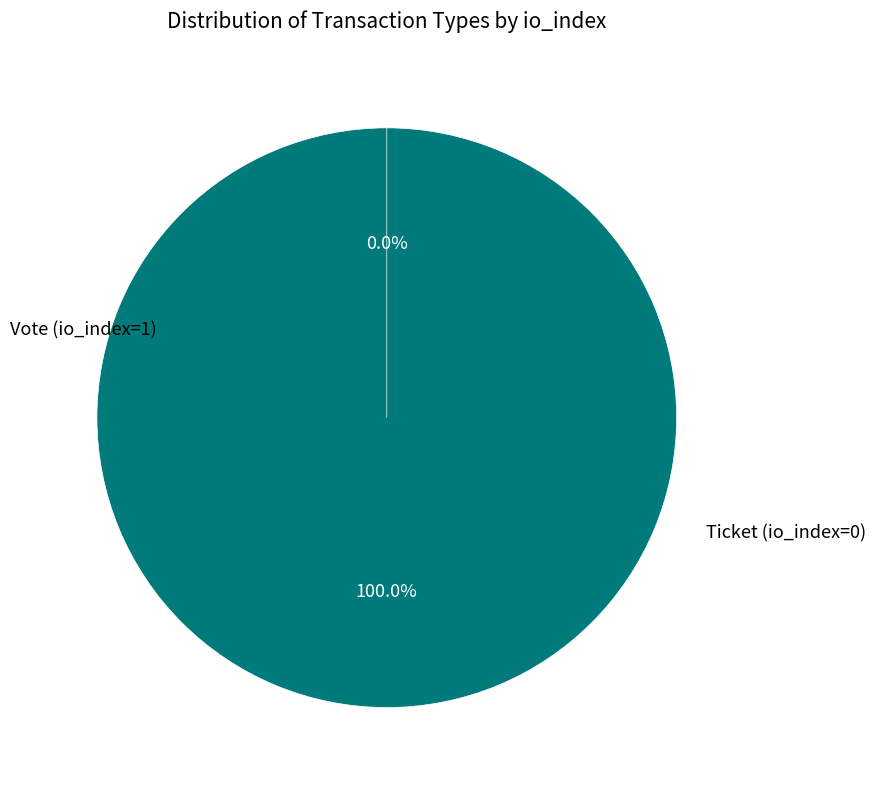

How many slices are in this pie chart?

2